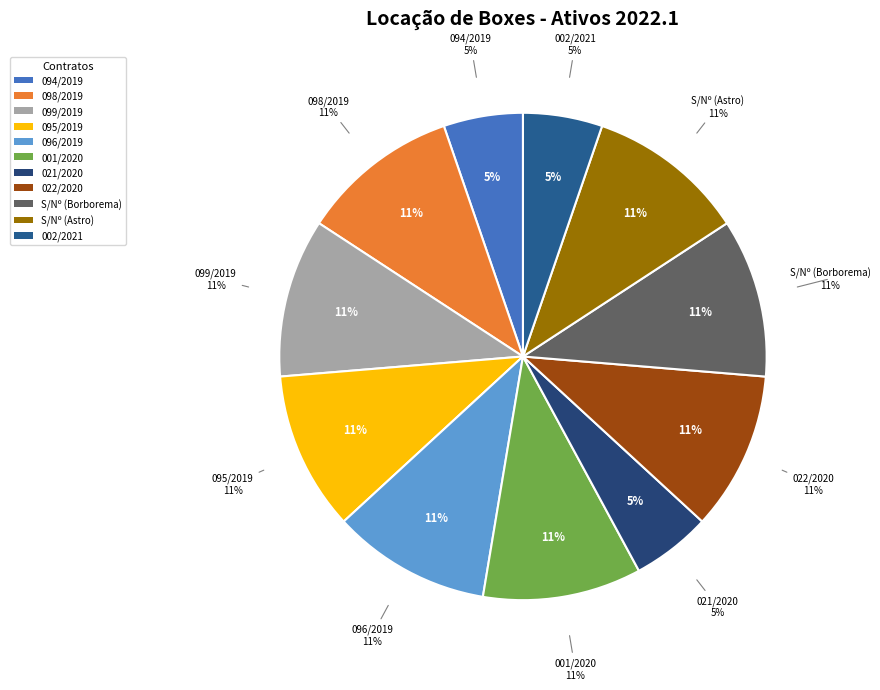

Is the sum of SISTEMA EPTI 098/2019 and 021/2020 greater than half?

No